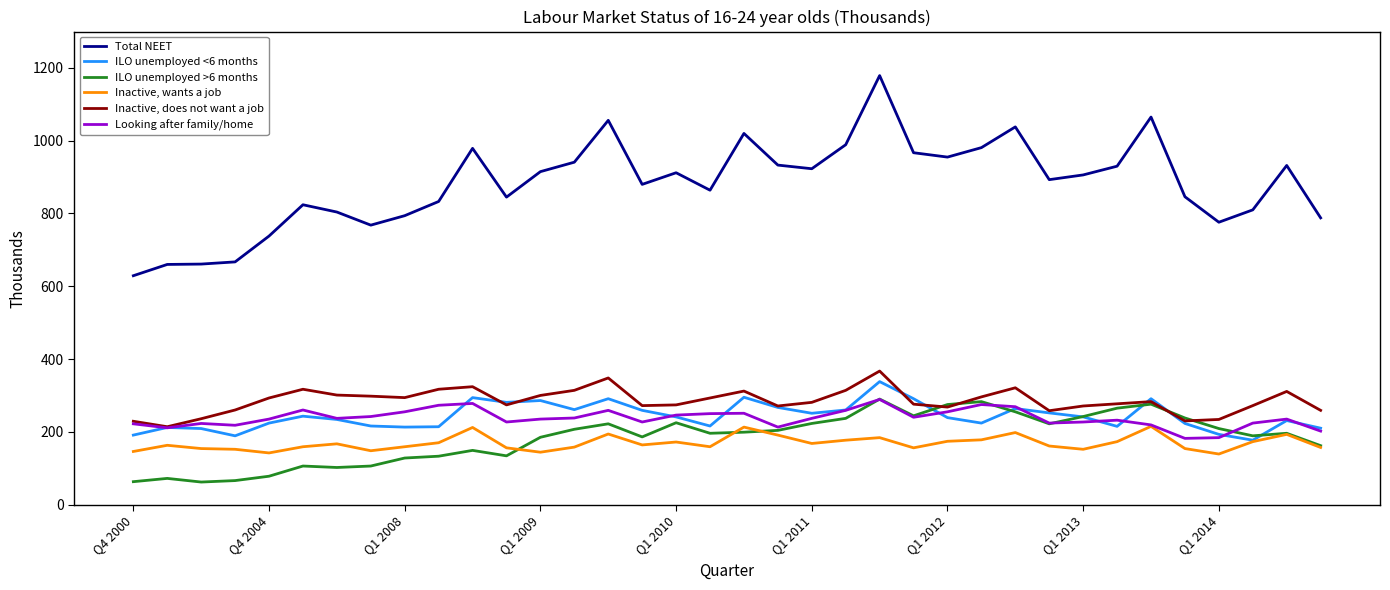

Rank the series by their maximum value, from highest to lowest.

Total NEET, Inactive, does not want a job, ILO unemployed <6 months, ILO unemployed >6 months, Looking after family/home, Inactive, wants a job